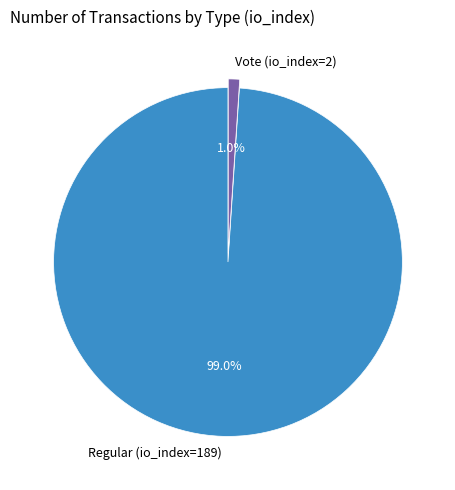

Which category has the smallest portion of the pie?

Vote (io_index=2)